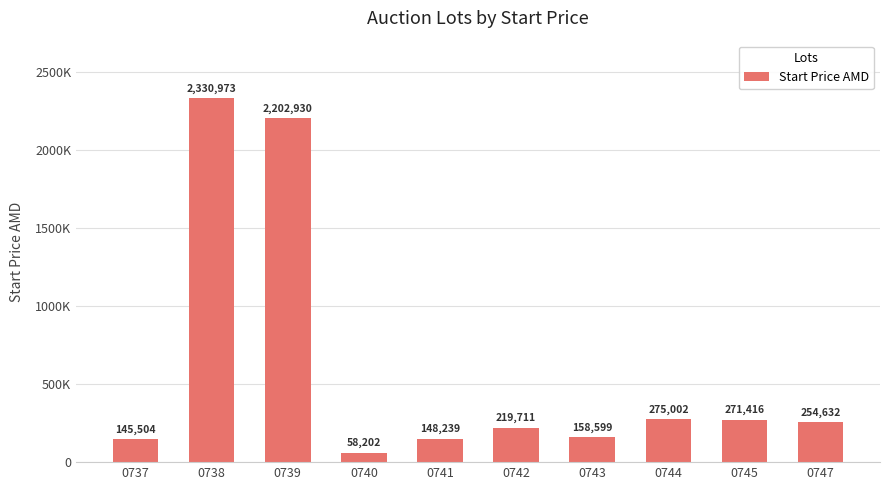

How many series are shown in this chart?

1